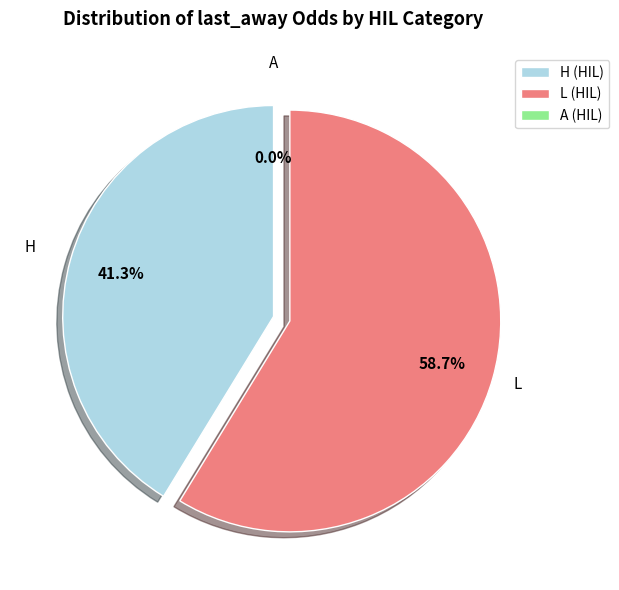

How many slices are in this pie chart?

3